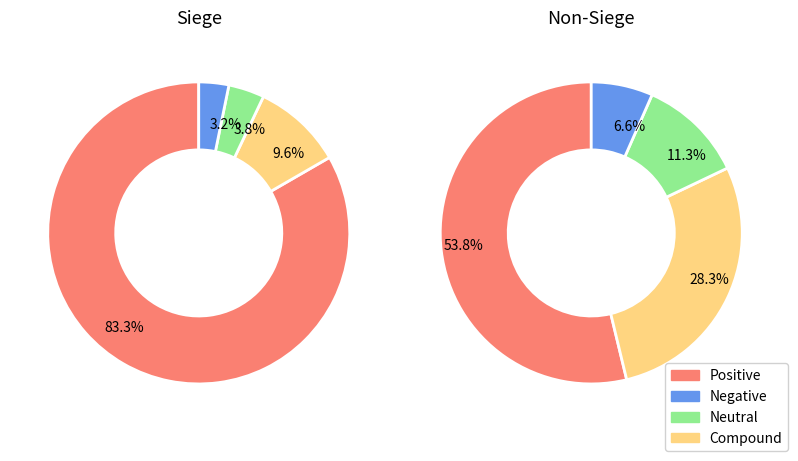

True or false: 11 accounts for 14% of the total.

True